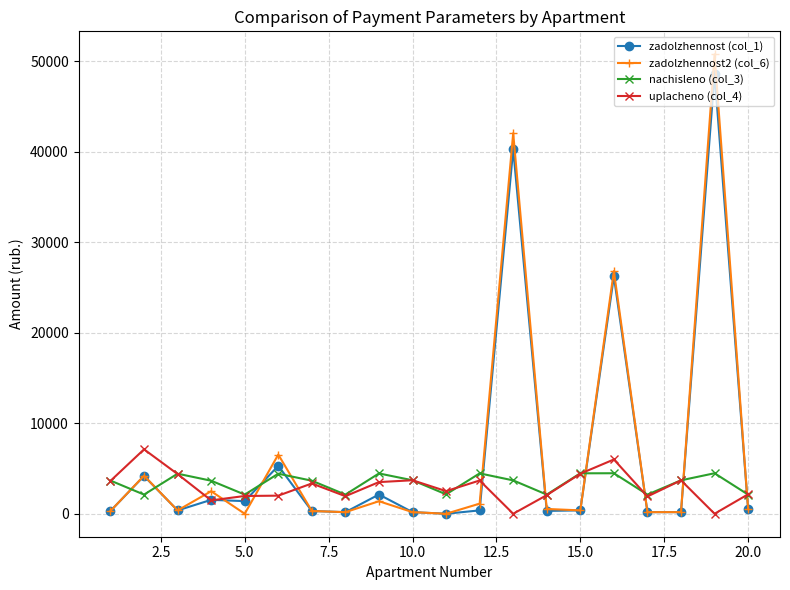

How many distinct data groups are displayed?

4